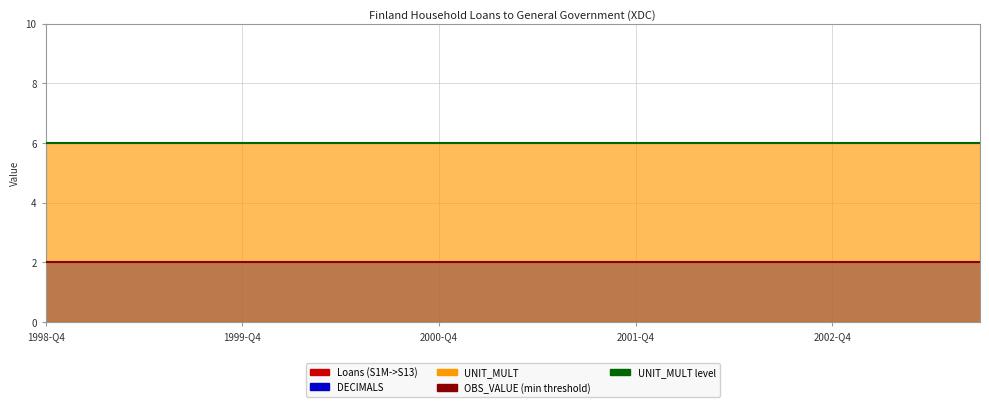

True or false: Loans (S1M->S13) and DECIMALS intersect in this chart.

False